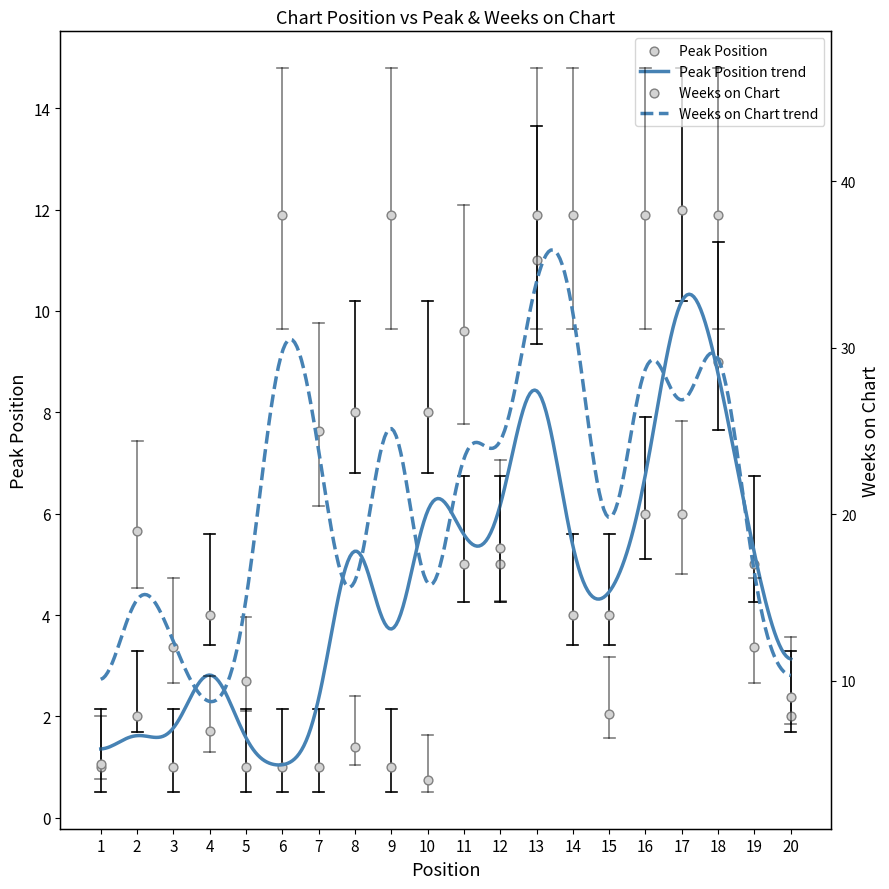

Which series has the largest total across all categories?

Weeks on Chart